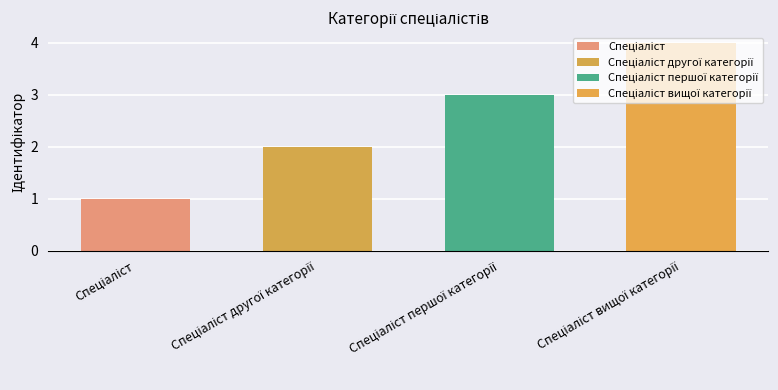

Rank the categories by value from highest to lowest.

Спеціаліст вищої категорії, Спеціаліст першої категорії, Спеціаліст другої категорії, Спеціаліст